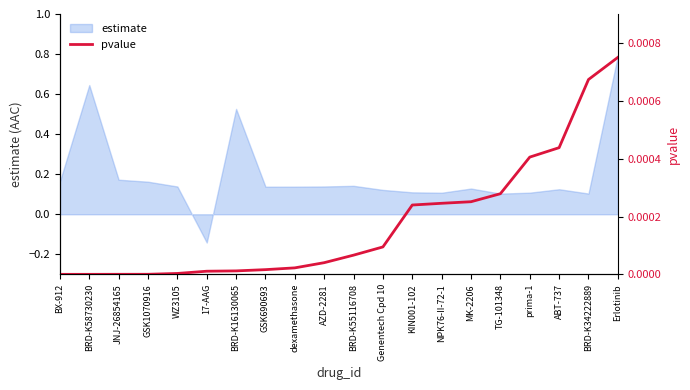

Where does the estimate series first go above 0?

BX-912